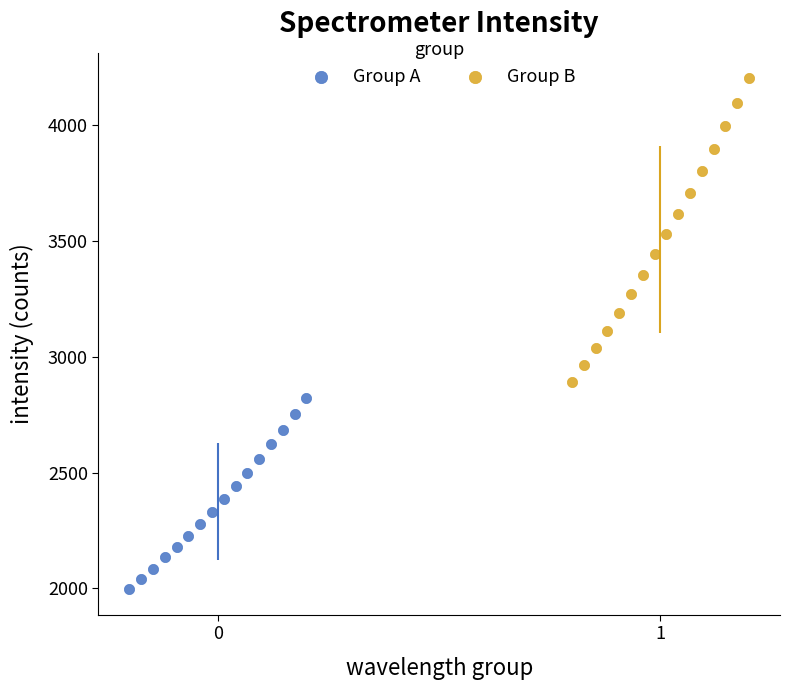

Which series contains the lowest Y value?

Group A